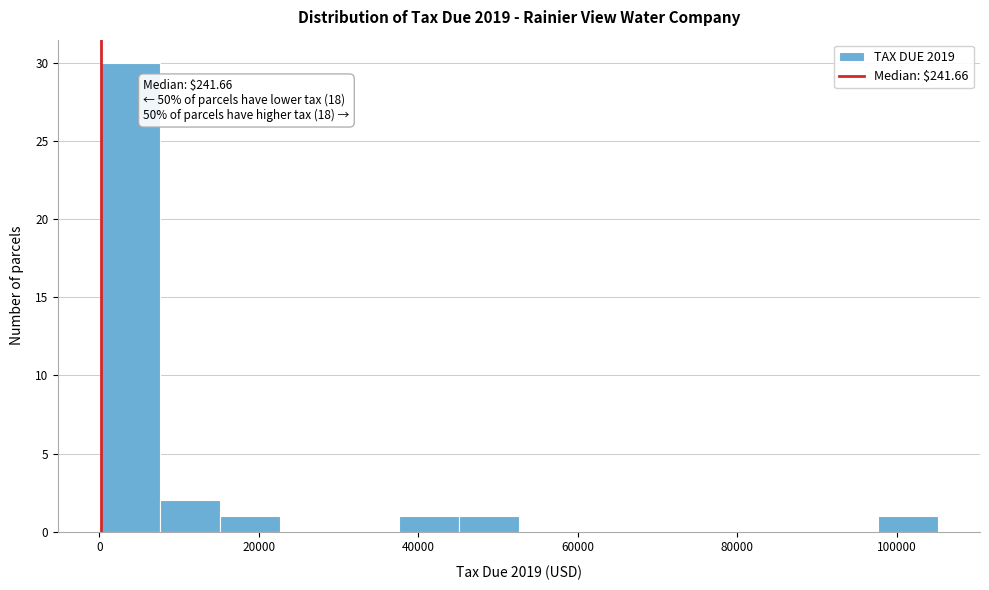

Around what value on the x-axis is the tallest bar? Give the approximate position of its centre, as read against the axis.

4000